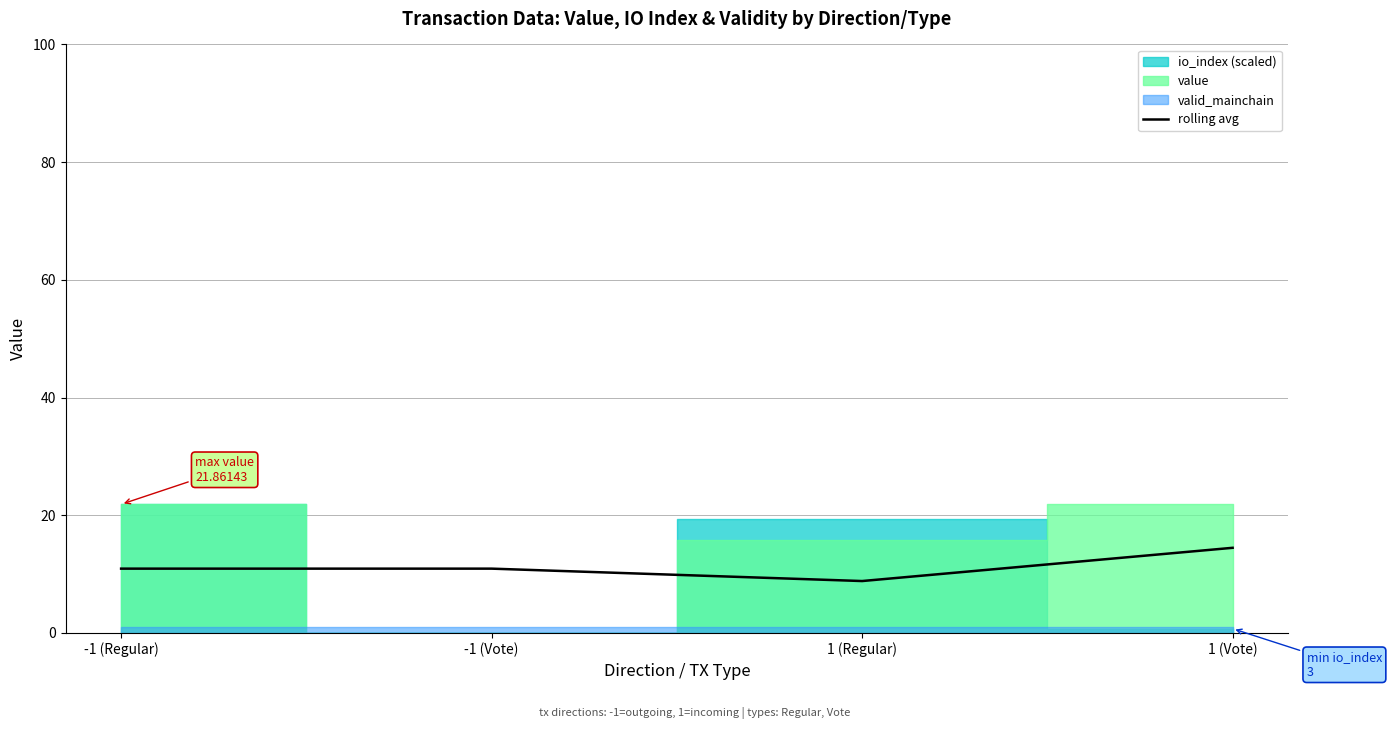

How many lines are shown in the chart?

1